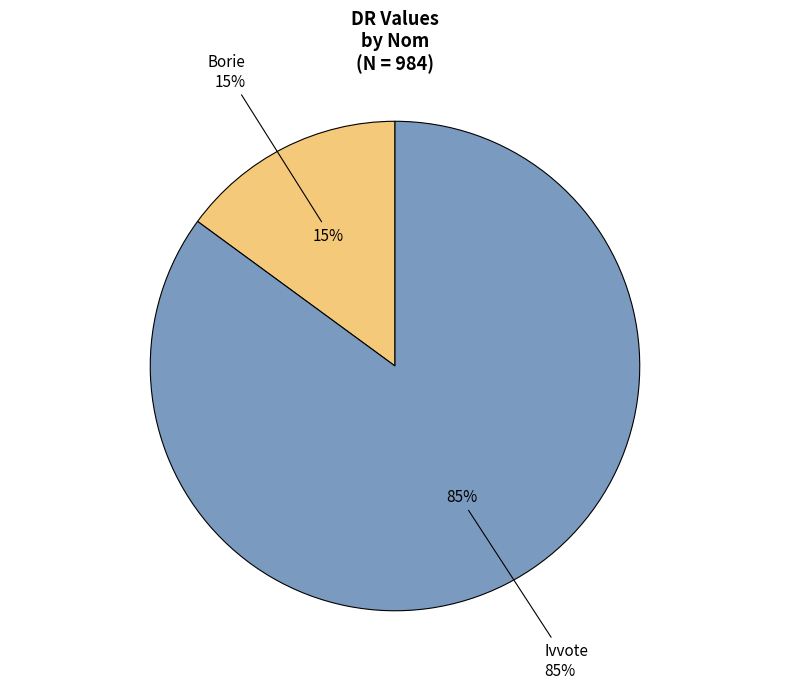

To the nearest percent, what is the difference between the Borie and Ivvote slice percentages?

70%